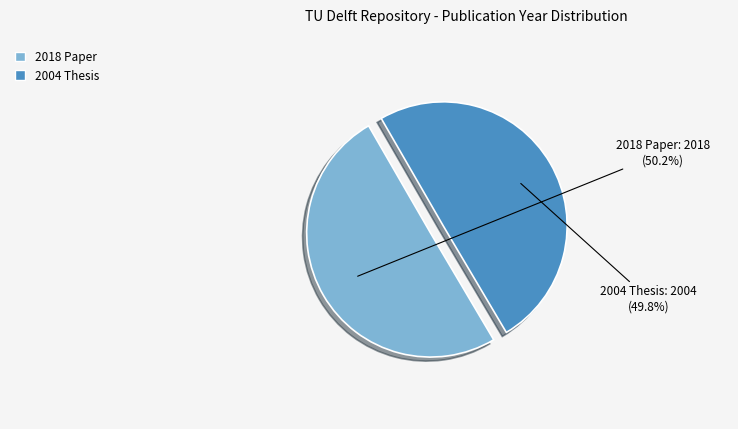

Combined, do 2004 Thesis and 2018 Paper account for over 50%?

Yes